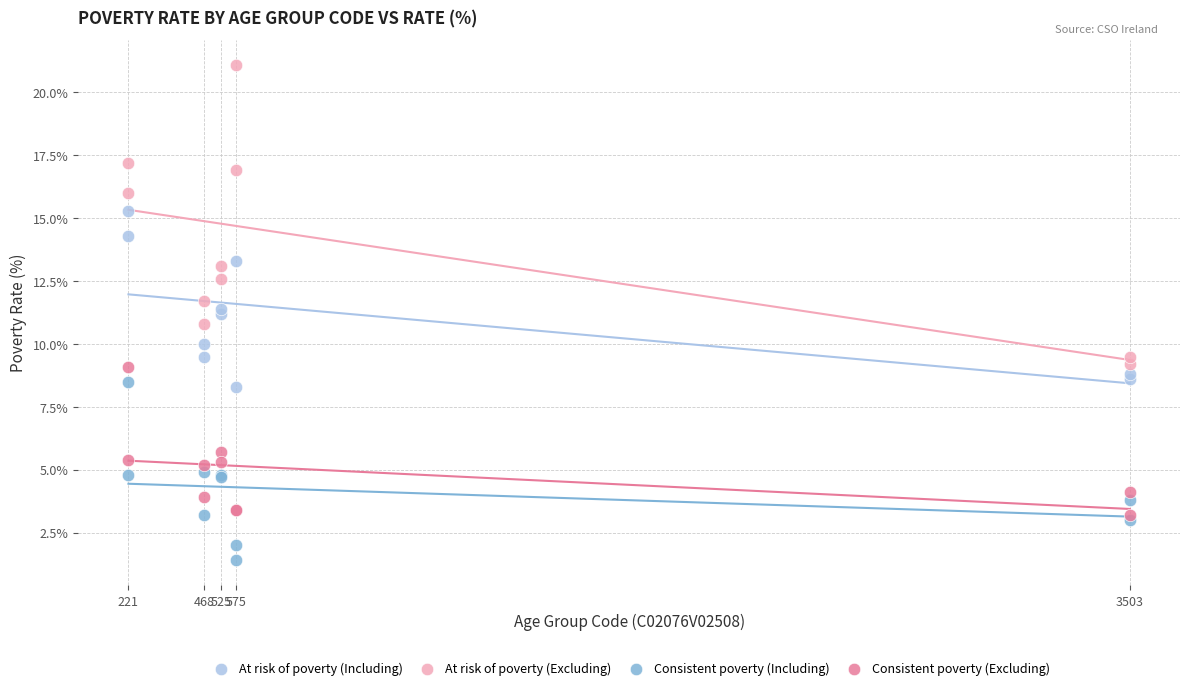

Which series reaches the maximum Y coordinate?

At risk of poverty (Excluding)